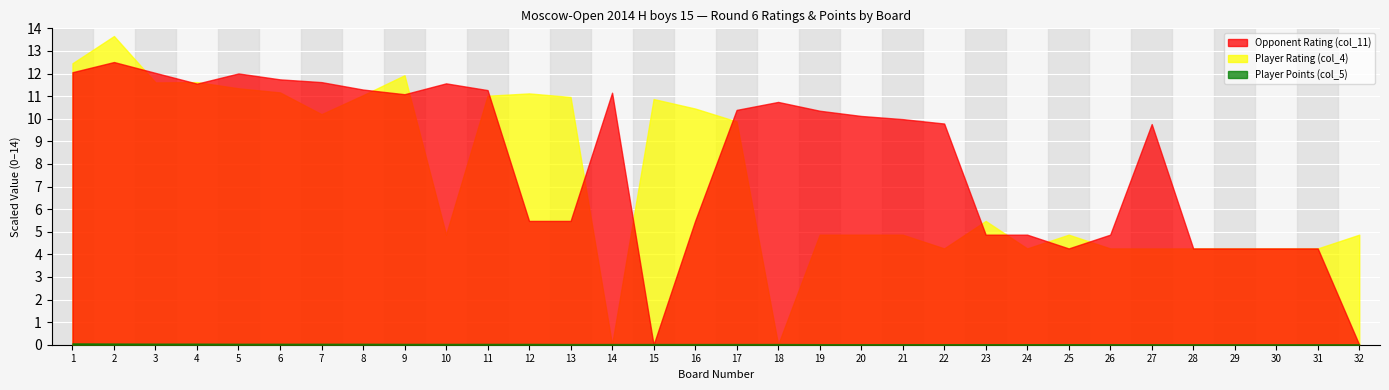

Between 3 and 4, which series saw the biggest shift?

Opponent Rating (col_11)